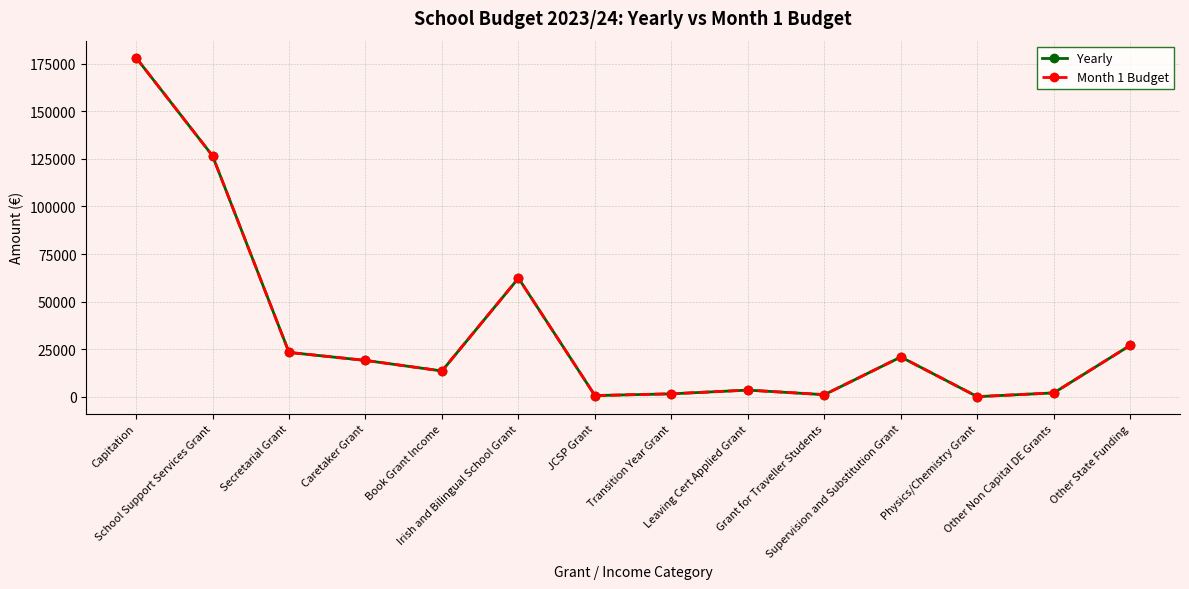

Reading left to right, what are all the values shown in this chart?

Yearly: 178224.0	126618.0	23275.0	19075.0	13536.0	62322.0	600.0	1520.0	3473.0	1067.5	20874.0	26.0	2010.0	27025.0
Month 1 Budget: 178224.0	126618.0	23275.0	19075.0	13536.0	62322.0	600.0	1520.0	3473.0	1067.5	20874.0	26.0	2010.0	27025.0